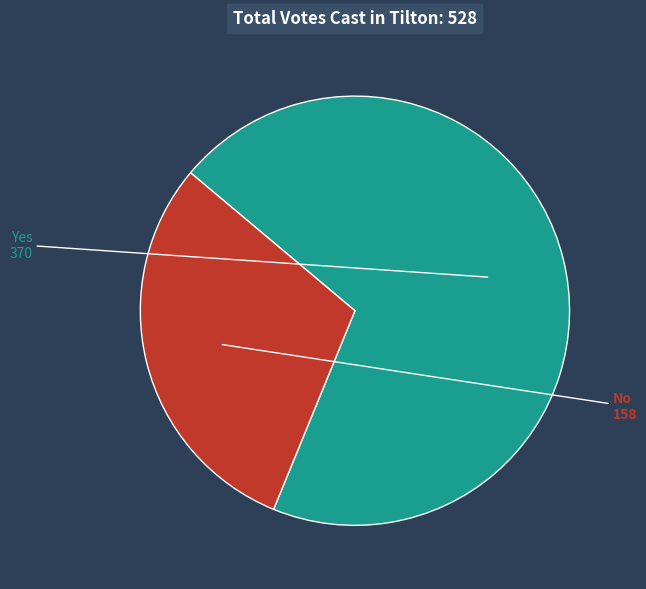

Rank the categories by value from lowest to highest.

No, Yes